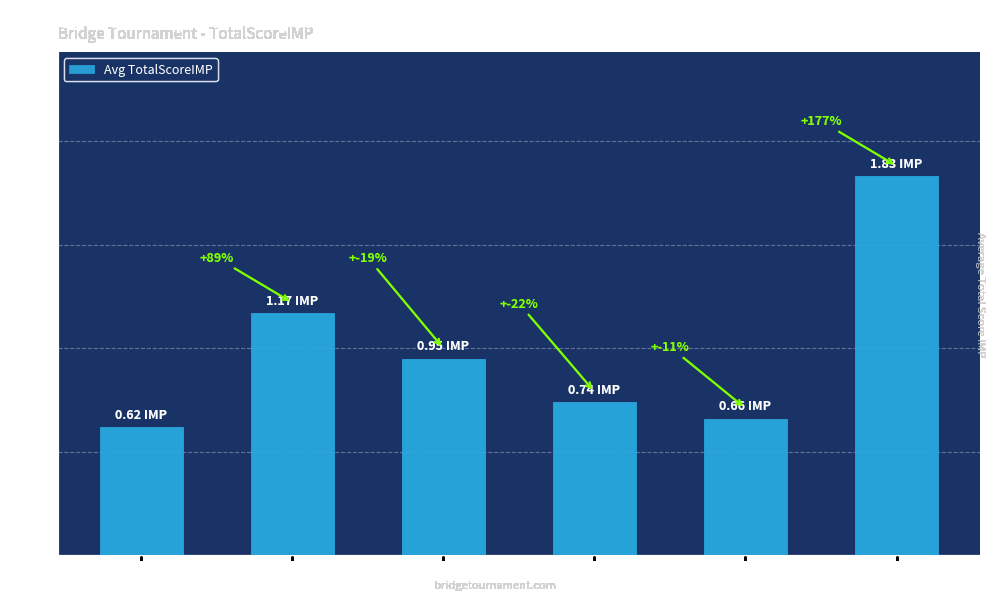

Between Rank 17-20 and Rank 9-12, which is larger?

Rank 9-12